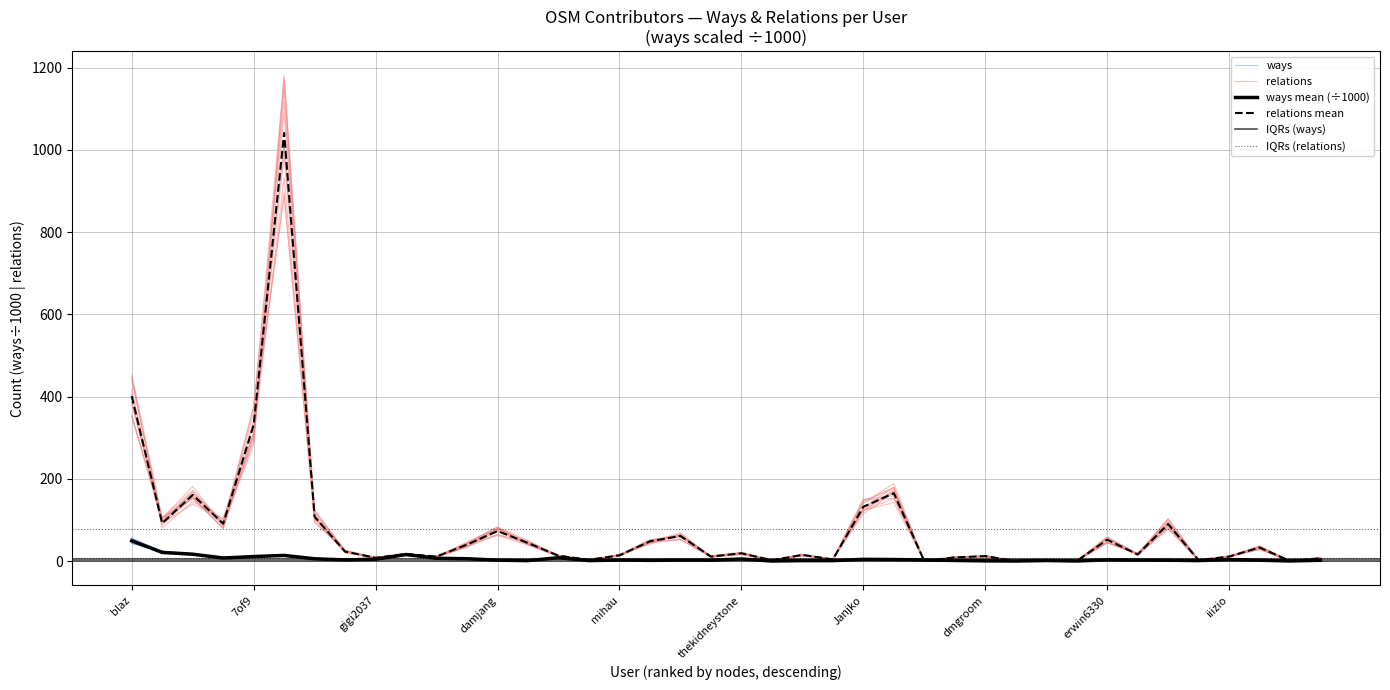

Which has a higher value, Janjko or Mark Martinec?

Mark Martinec